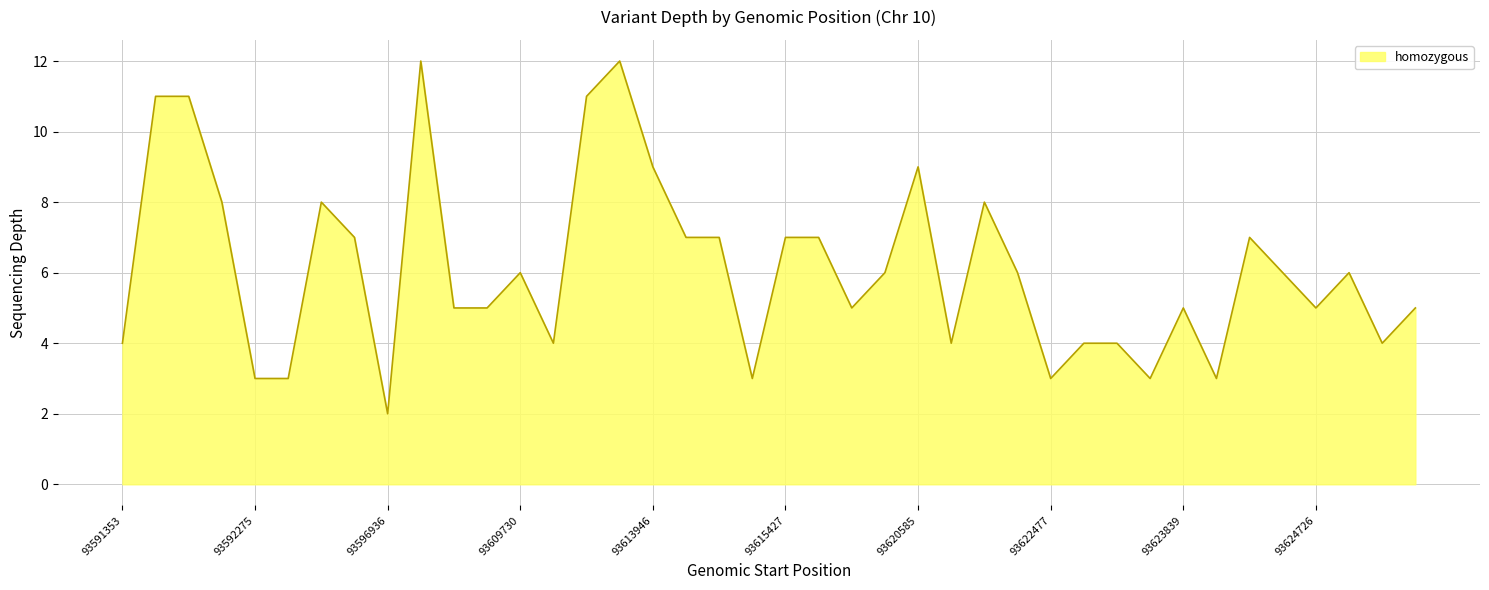

What is the greatest value displayed?

12